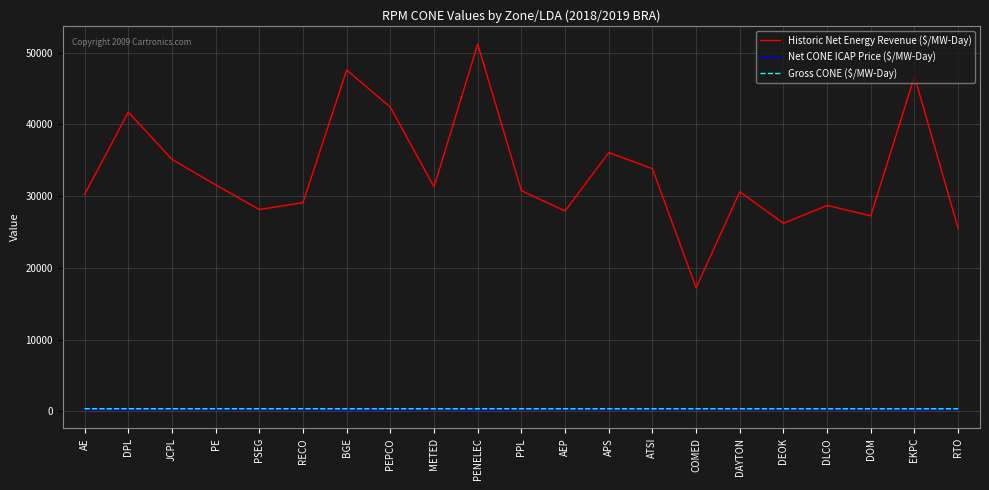

What is the maximum value for Gross CONE ($/MW-Day)?

384.1